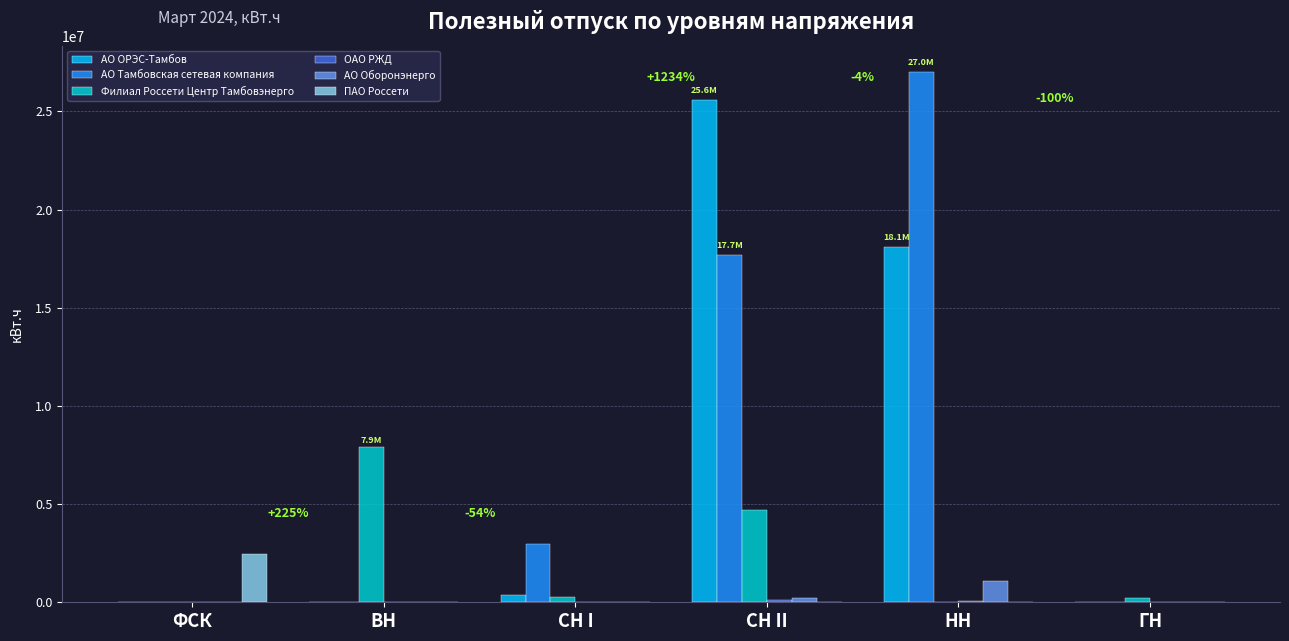

Is it true that АО Тамбовская сетевая компания equals 27001015.8 at НН?

True